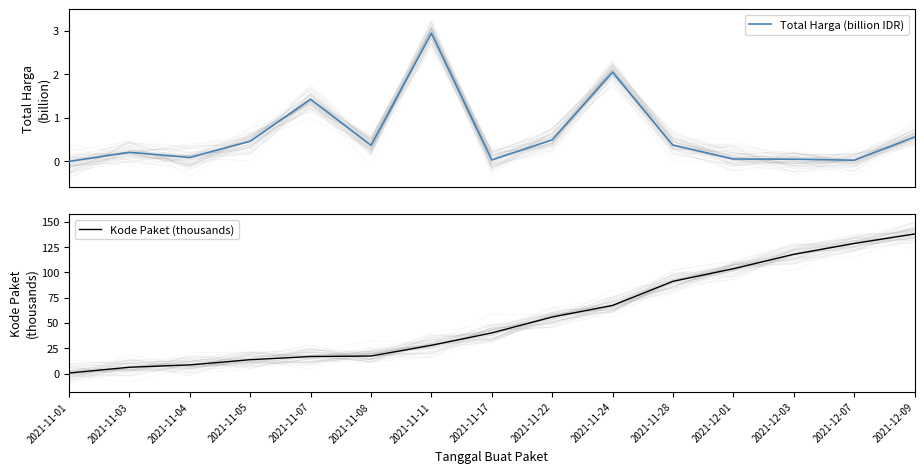

Between 2021-11-01 and 2021-11-17, which series saw the biggest shift?

Kode Paket (thousands)